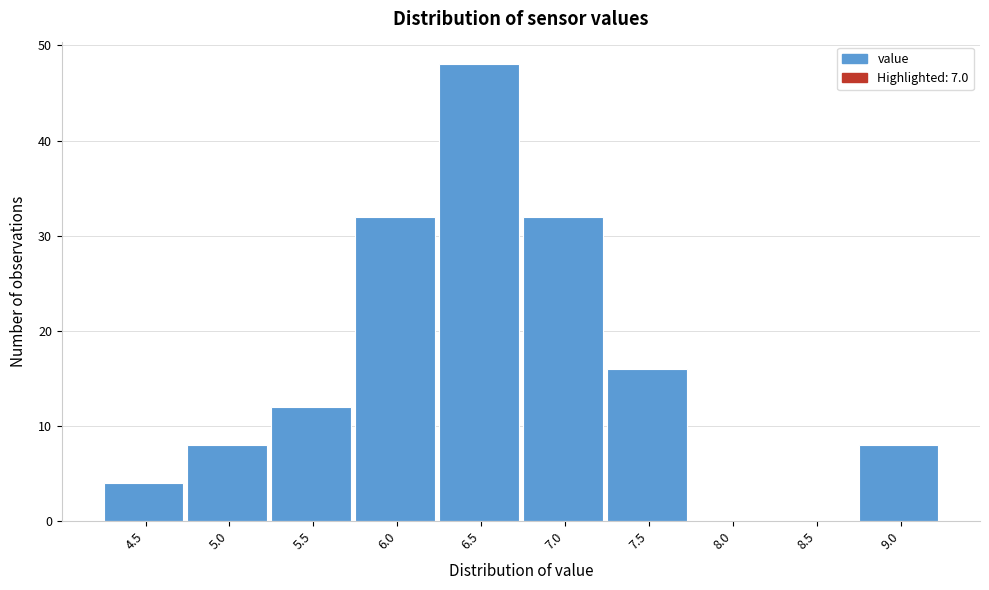

Reading left to right, transcribe all the data shown in this chart.

4.5=4	5.0=8	5.5=12	6.0=32	6.5=48	7.0=32	7.5=16	8.0=0	8.5=0	9.0=8